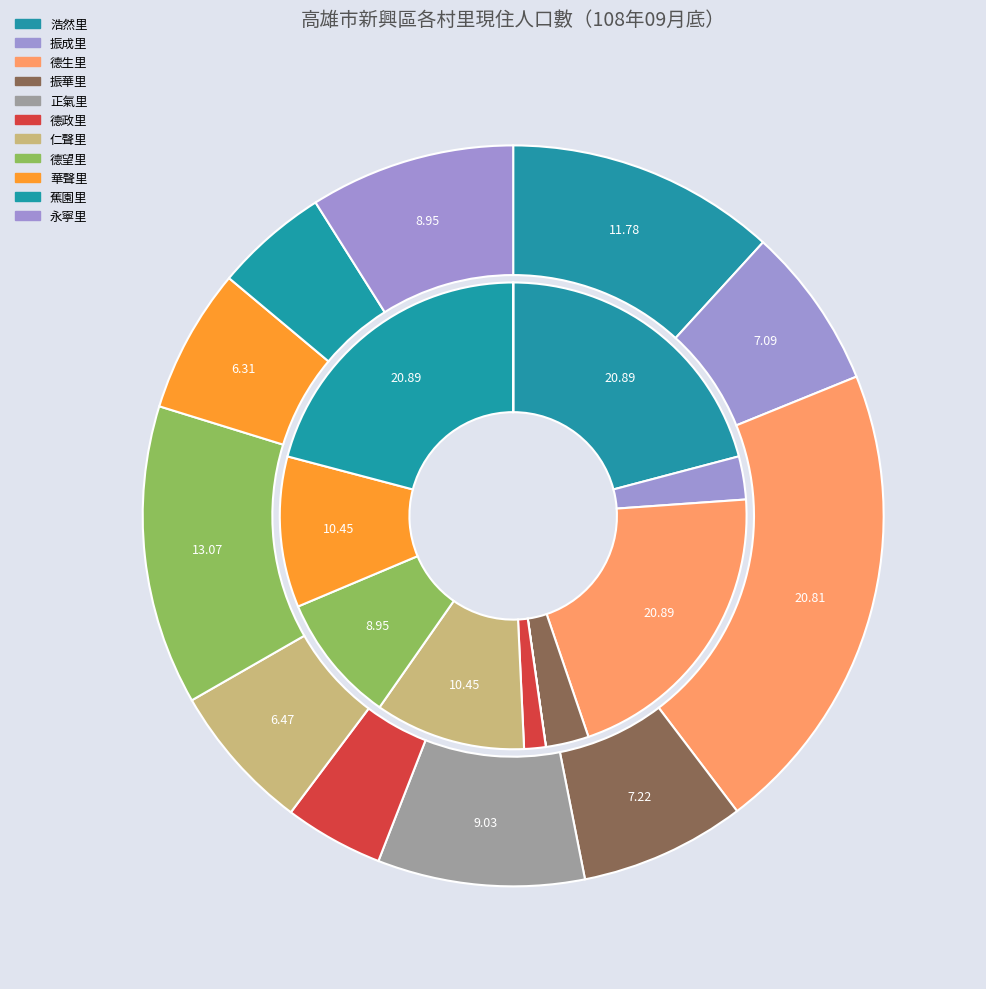

What percentage is the 仁聲里 slice, to the nearest percent?

10%